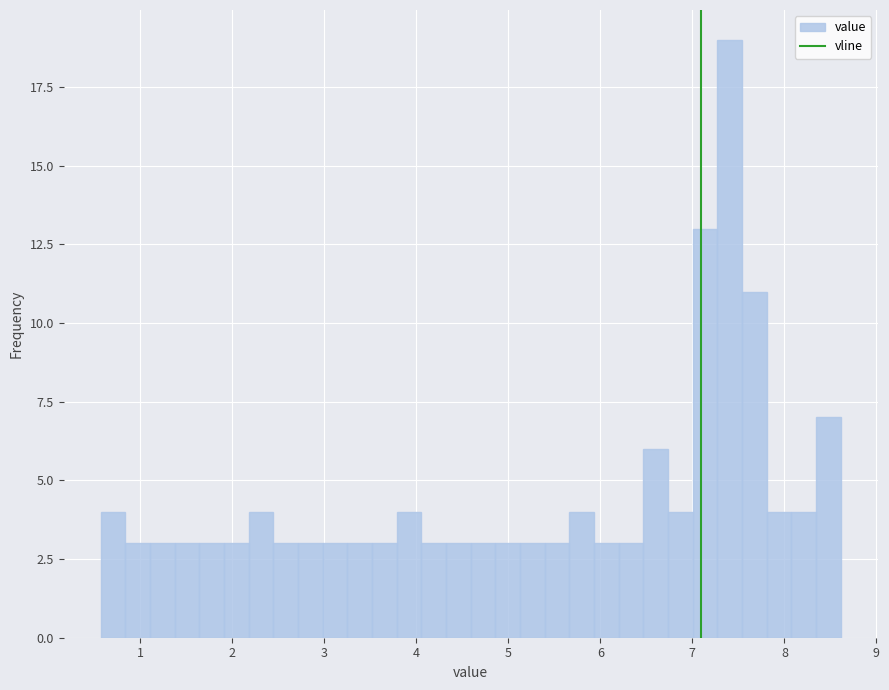

Around what value on the x-axis is the tallest bar? Give the approximate position of its centre, as read against the axis.

7.4